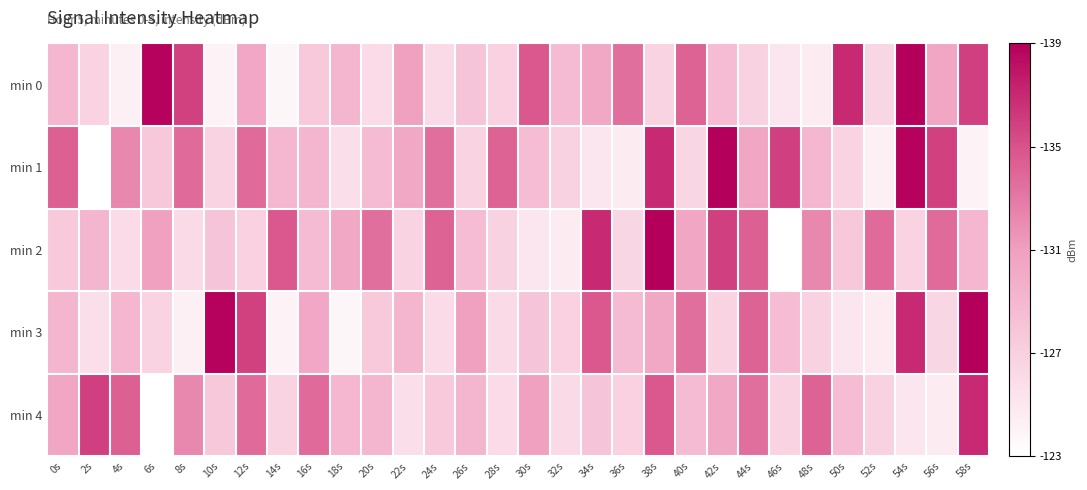

What is the difference between the highest and lowest values at 56s?

11.5